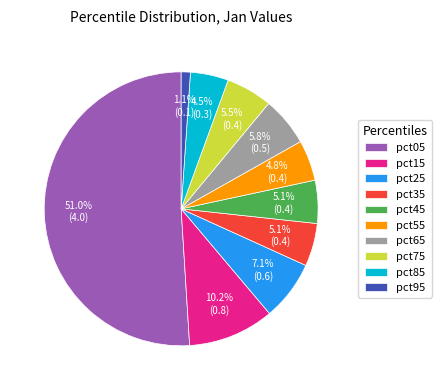

What is the smallest slice in the pie chart?

pct95